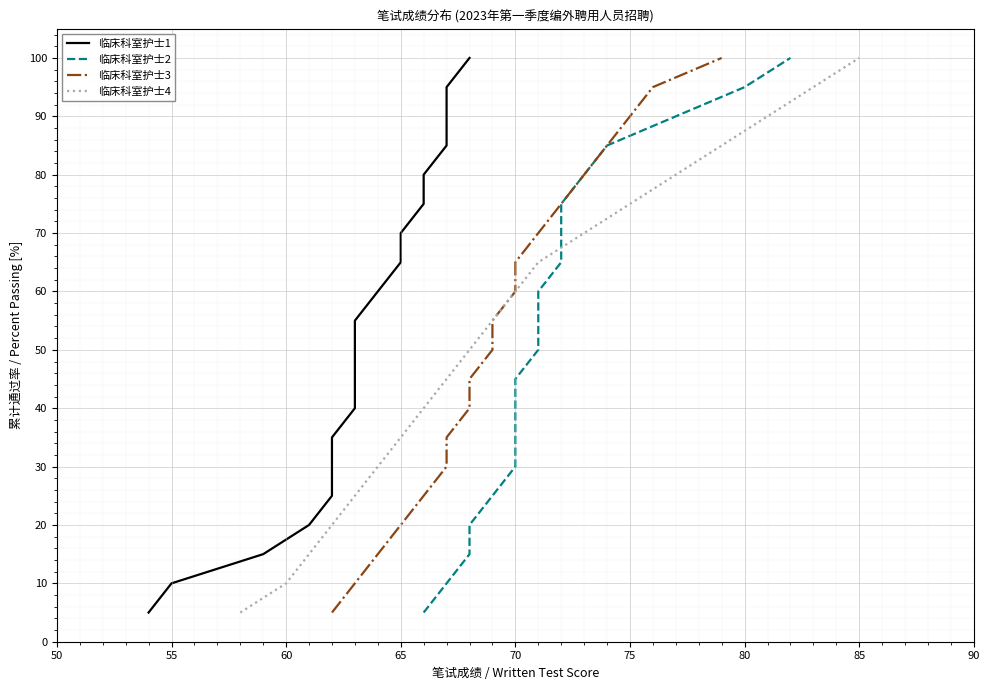

Rank the series by their maximum value, from lowest to highest.

临床科室护士1, 临床科室护士2, 临床科室护士3, 临床科室护士4